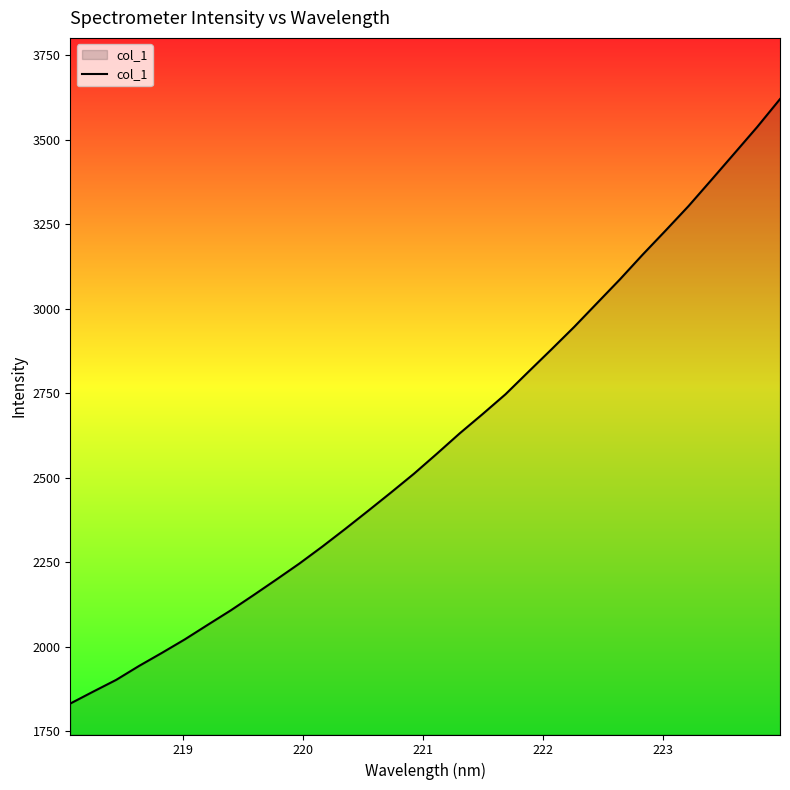

What is the smallest value displayed?

1831.9